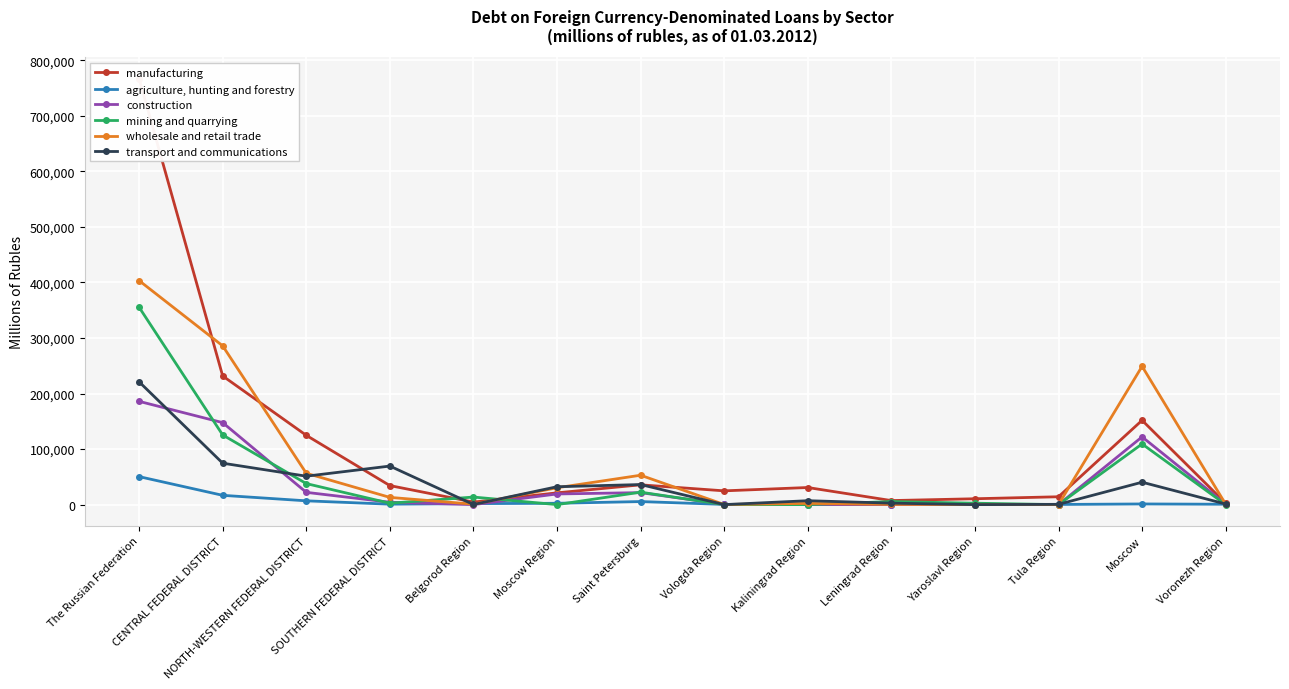

Which series ends up on top after the final intersection of mining and quarrying and wholesale and retail trade?

wholesale and retail trade